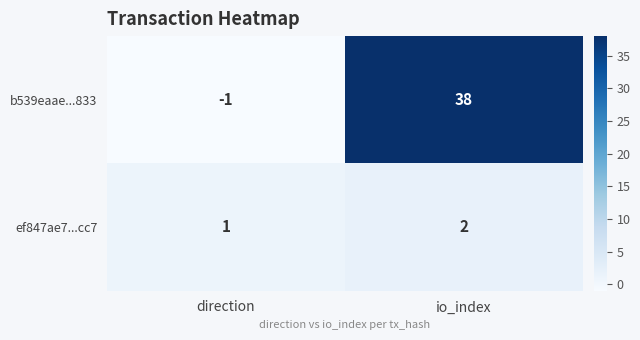

What is the sum of all ef847ae7...cc7 values?

3